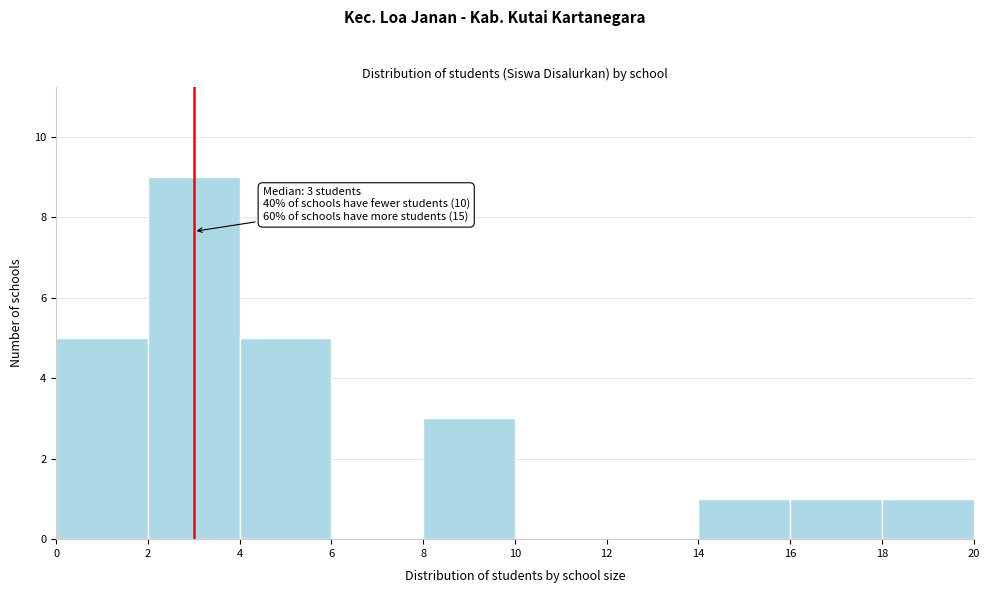

Over which range of the x-axis is the bar tallest?

2 to 4